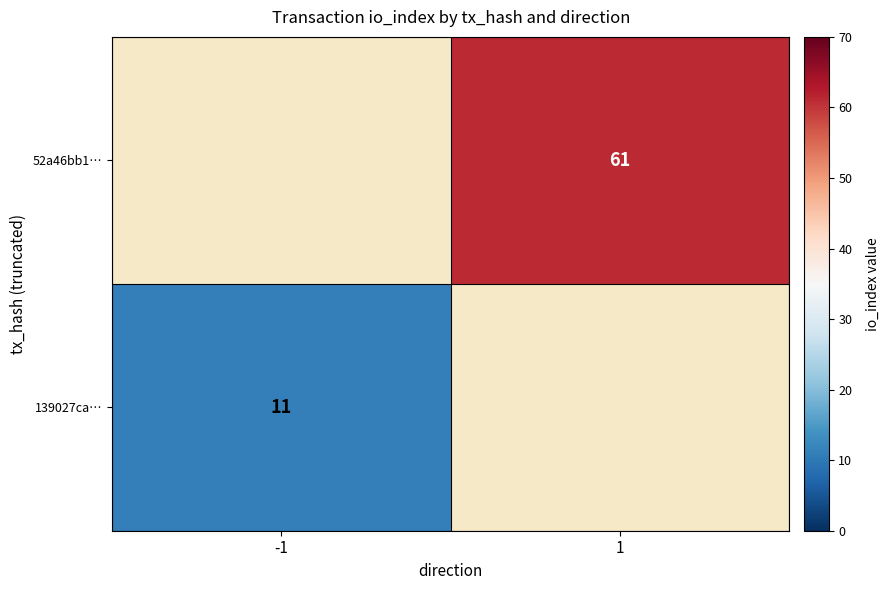

What is the minimum value shown in the chart?

11.0